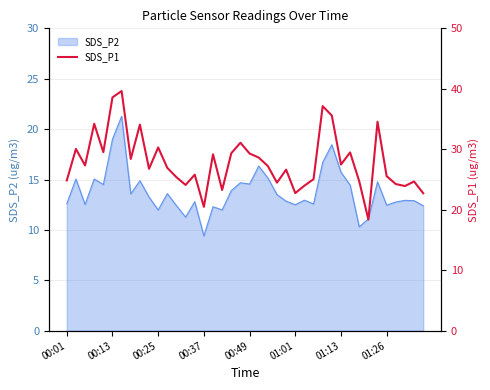

What is the maximum value for SDS_P2?

21.3